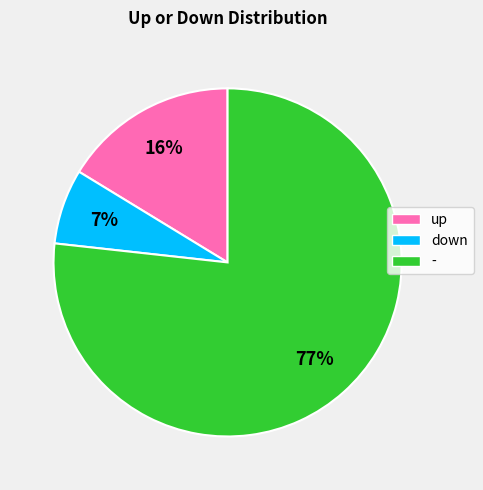

Is the sum of up and down greater than half?

No